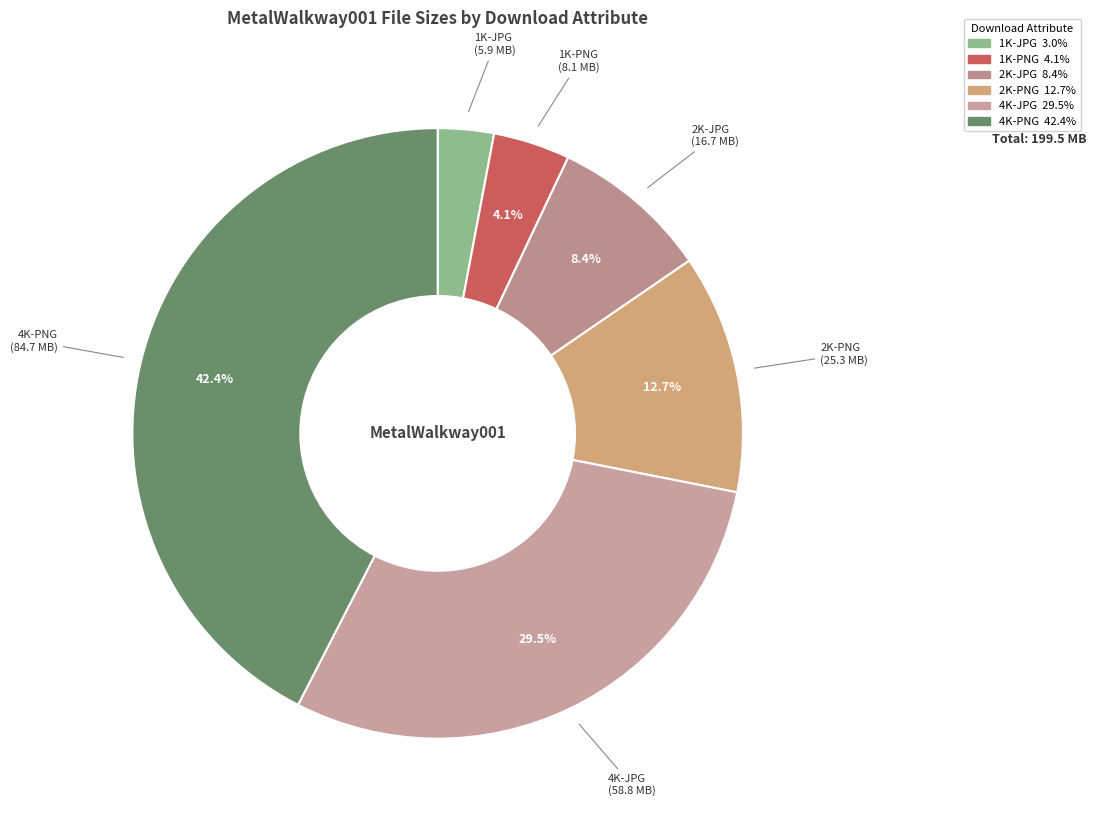

To the nearest percent, what is the difference between the 2K-JPG and 2K-PNG slice percentages?

4%